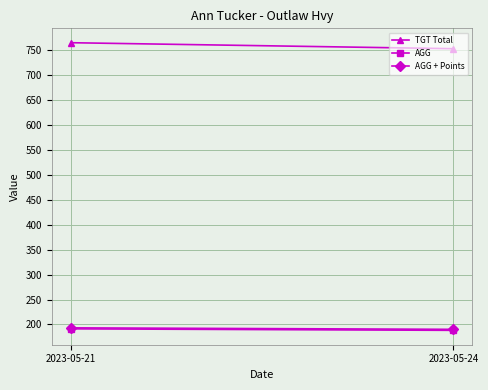

Between 2023-05-21 and 2023-05-24, which series saw the biggest shift?

TGT Total